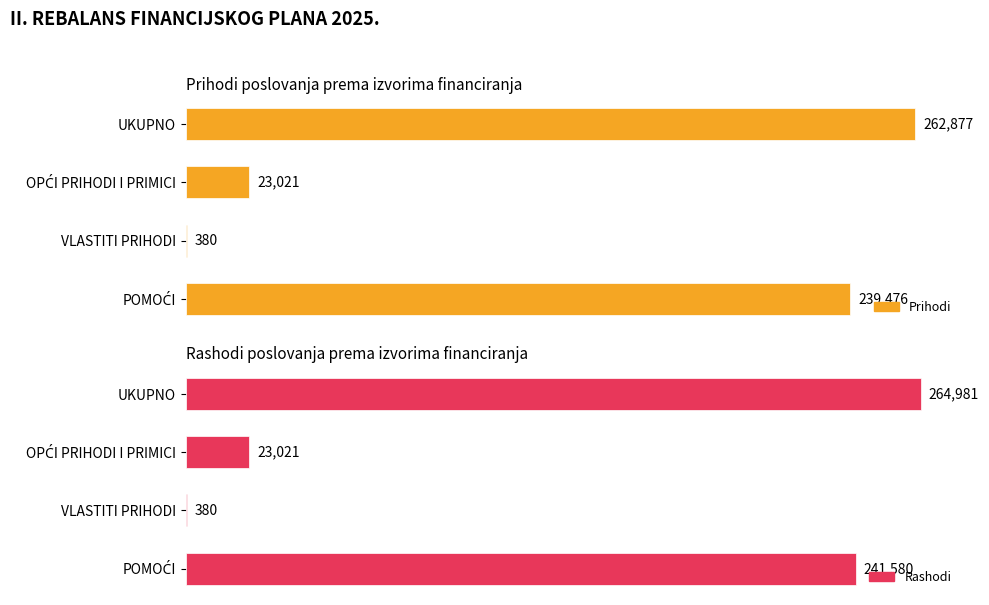

What is the maximum value shown in the chart?

264981